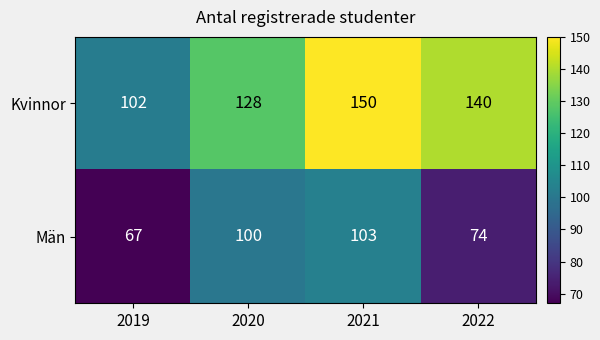

Which series has the largest total across all categories?

Kvinnor